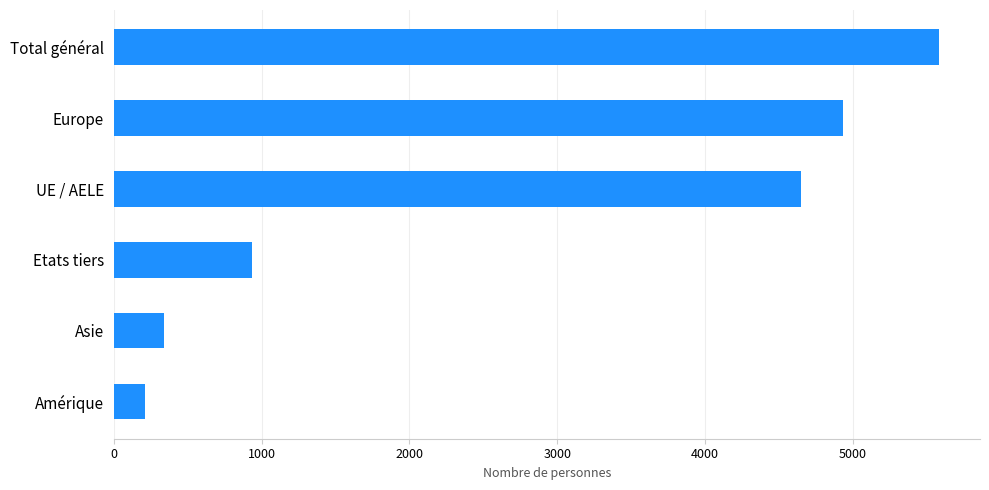

The value at Etats tiers is 935. True or false?

True